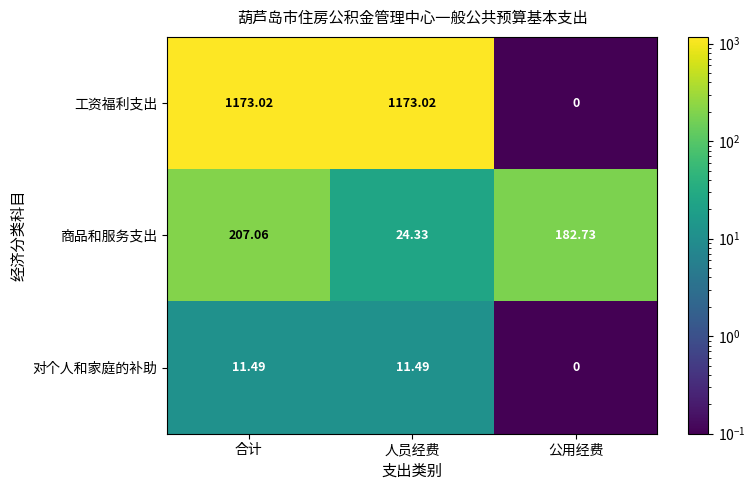

Which series has the largest total across all categories?

工资福利支出